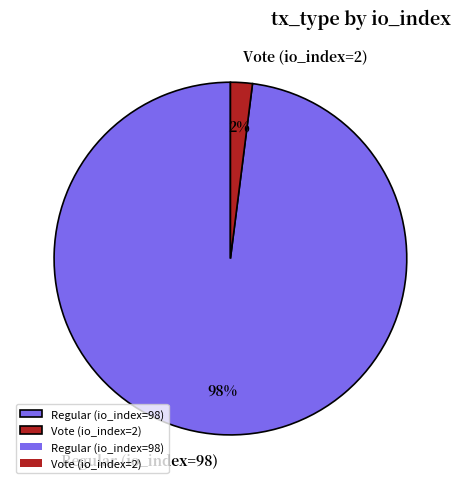

To the nearest percent, what percentage of the pie is Vote (io_index=2)?

2%